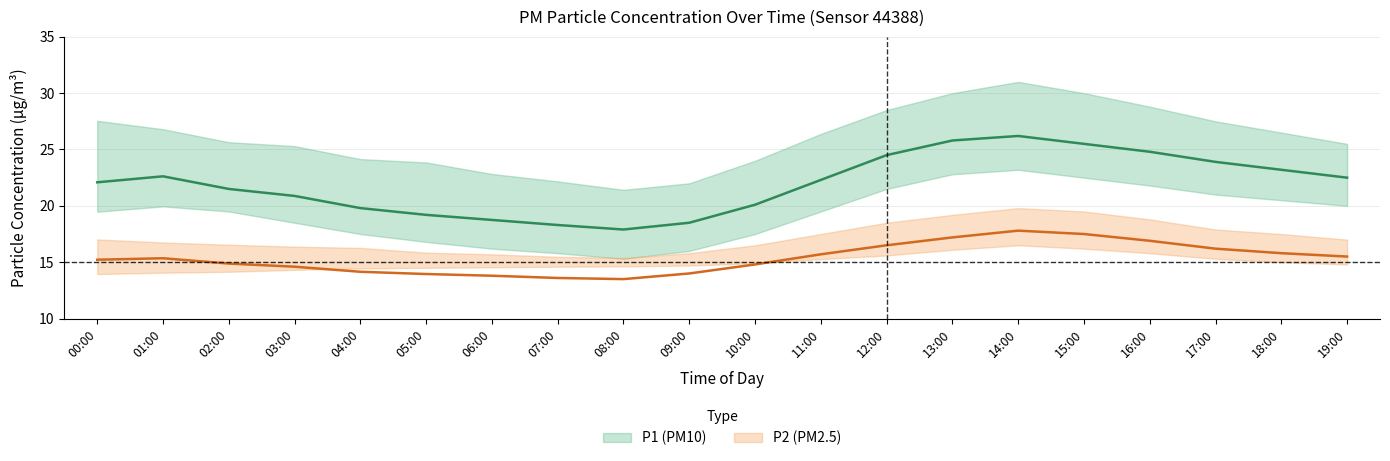

Which category has the lowest value in the P2_lower series?

00:00